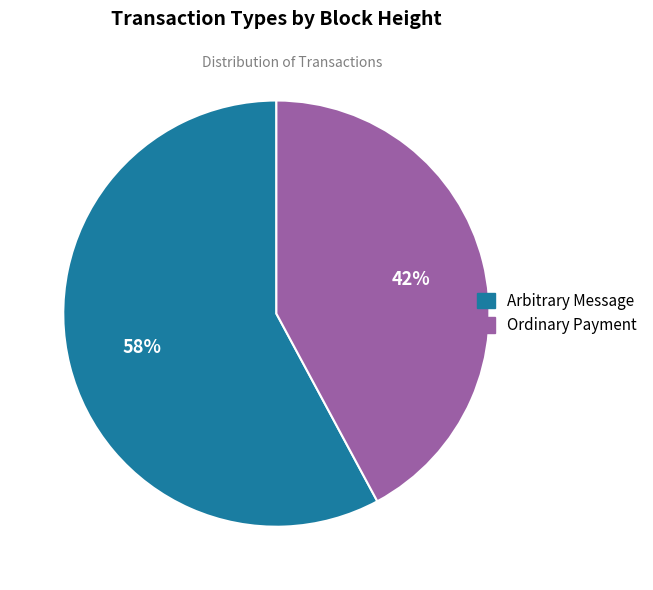

Is it true that Ordinary Payment is 42% of the pie?

True